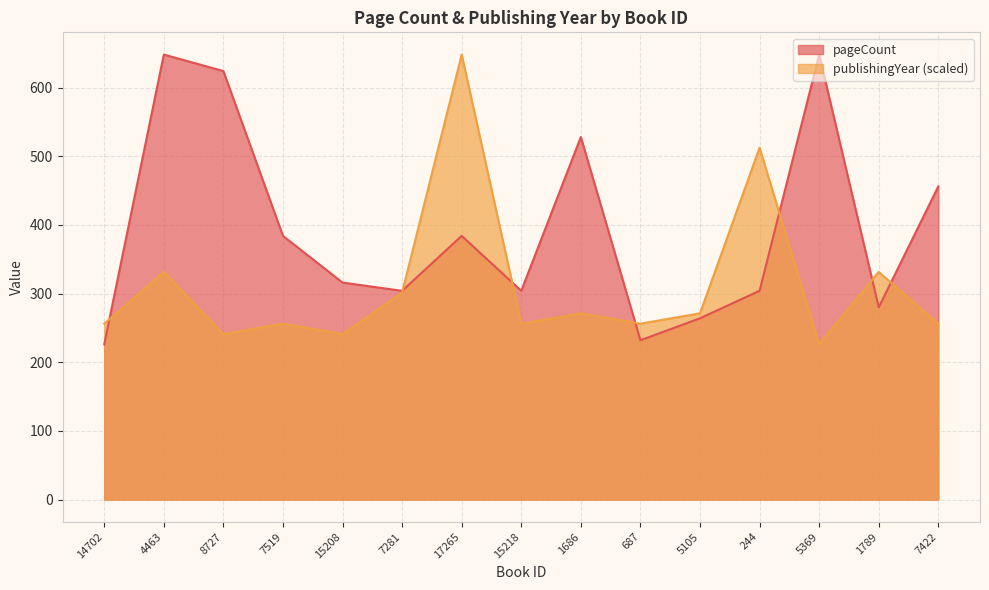

What is the value of the publishingYear point at the 12th from the left?

512.4